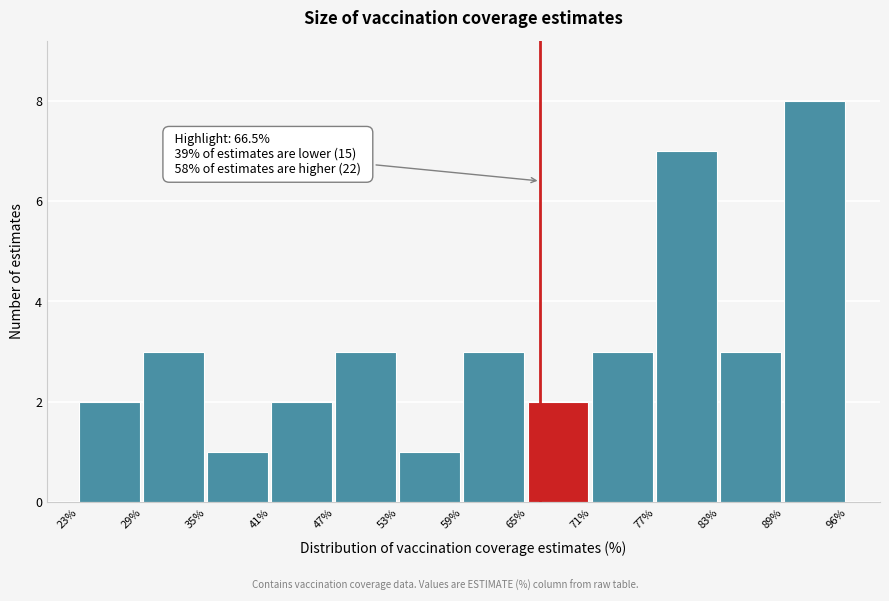

Which range on the x-axis has the tallest bar?

89% to 96%